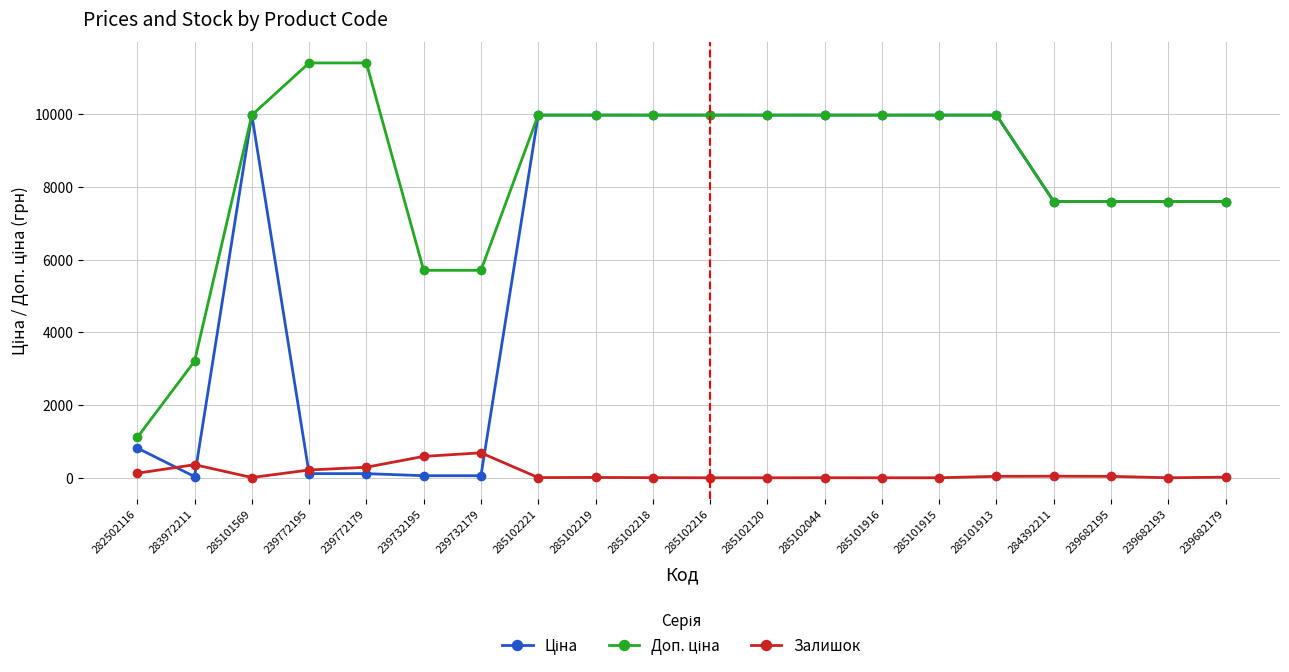

What is the difference between the highest and lowest values at 285102120?

9975.0